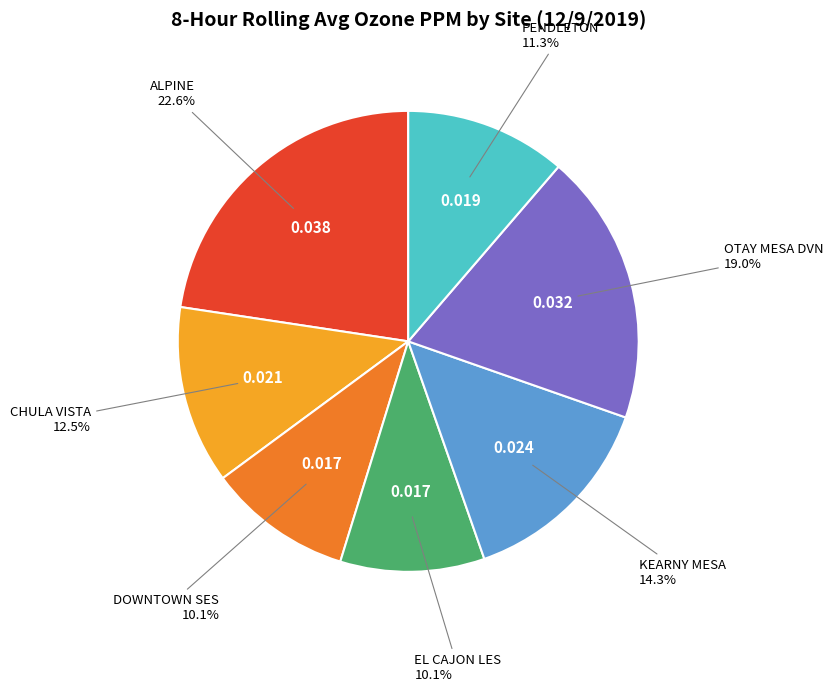

Is there any slice that represents more than half of the pie?

No